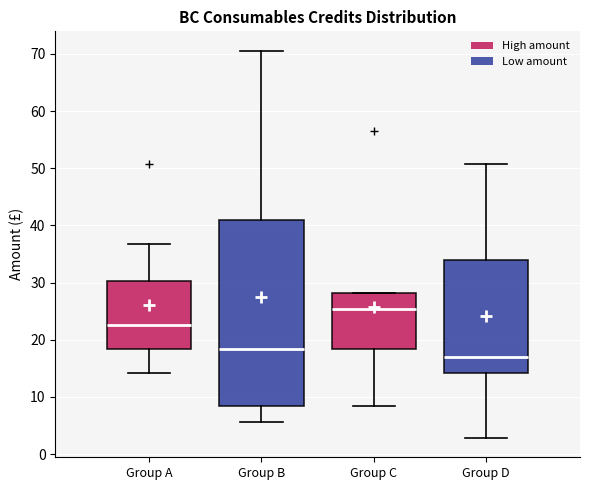

Reading left to right, read every box against the y-axis: the position of its median line, the range the box covers, and the ends of its whiskers. The values are not printed on the chart, so give them approximately, as read against the axis.

Group A: median 23, box 18 to 30, whiskers 14 to 37
Group B: median 18, box 8 to 41, whiskers 6 to 71
Group C: median 25, box 18 to 28, whiskers 8 to 28
Group D: median 17, box 14 to 34, whiskers 3 to 51